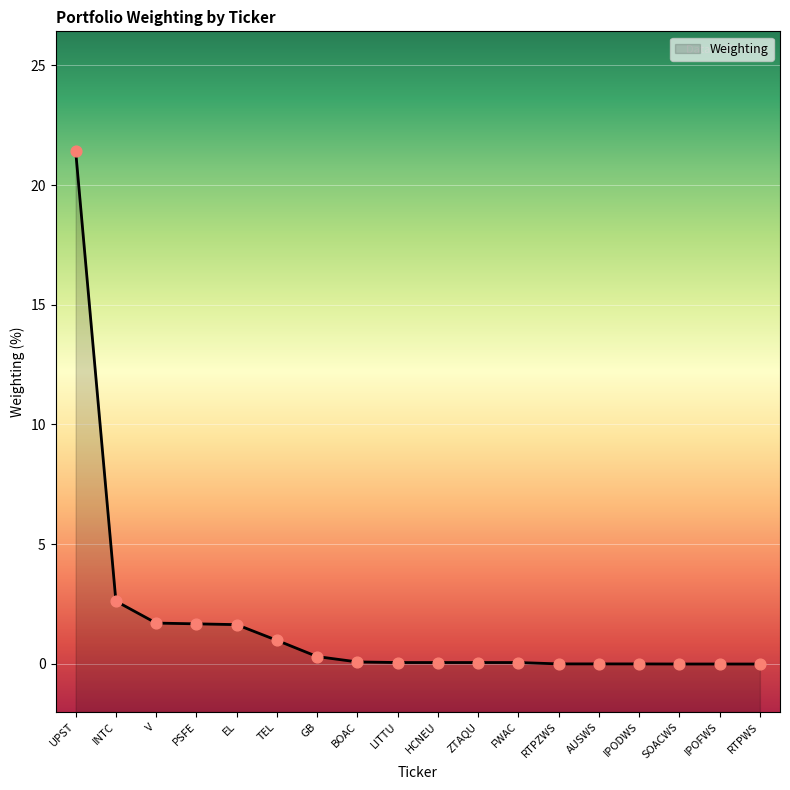

What is the change in value from TEL to SOACWS?

-1.0